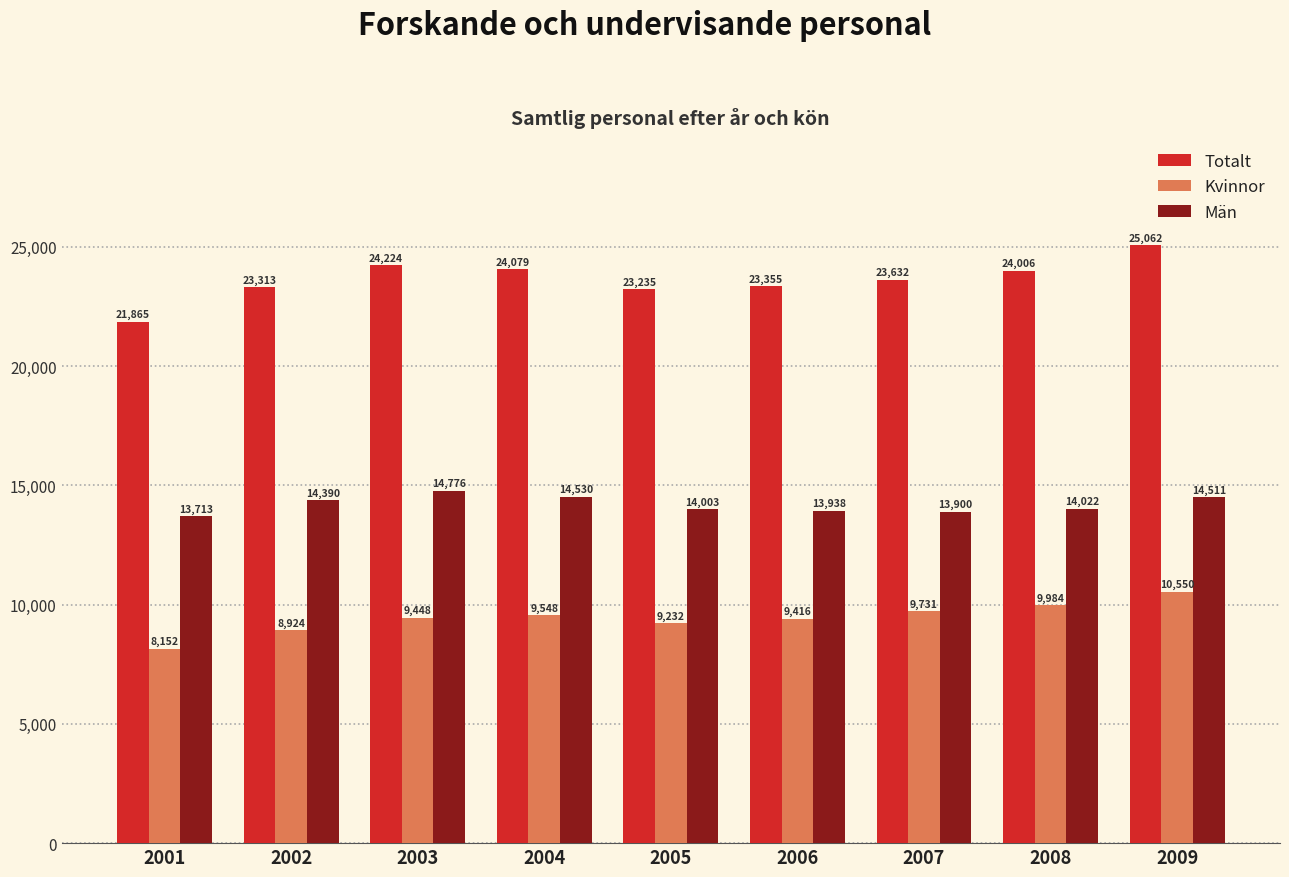

What is the difference between the Kvinnor values at 2009 and 2005?

1318.2